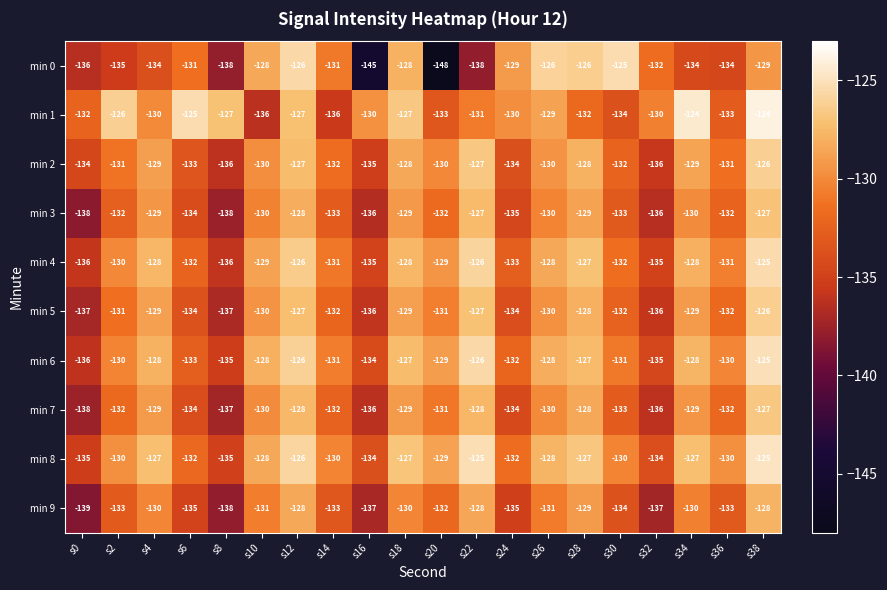

Which series has the widest spread of values?

min 0